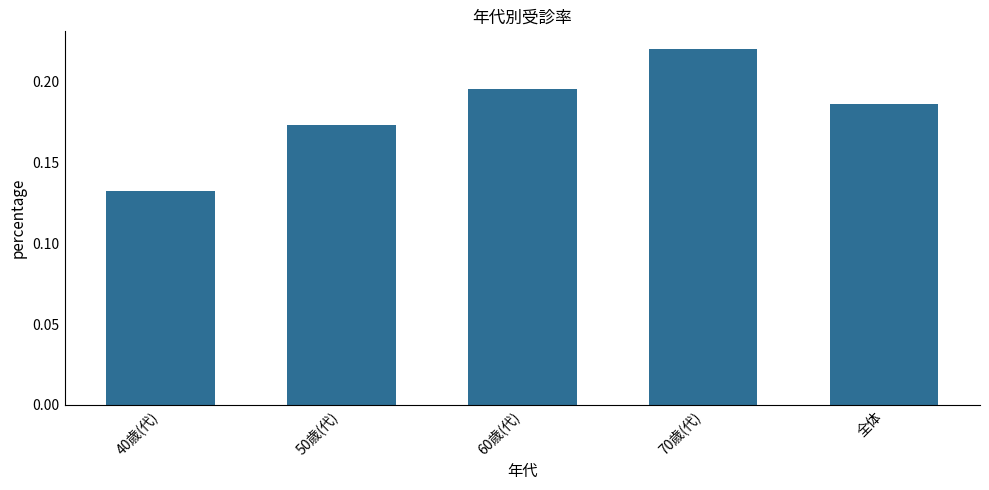

The value at 40歳(代) is 0.2. True or false?

False